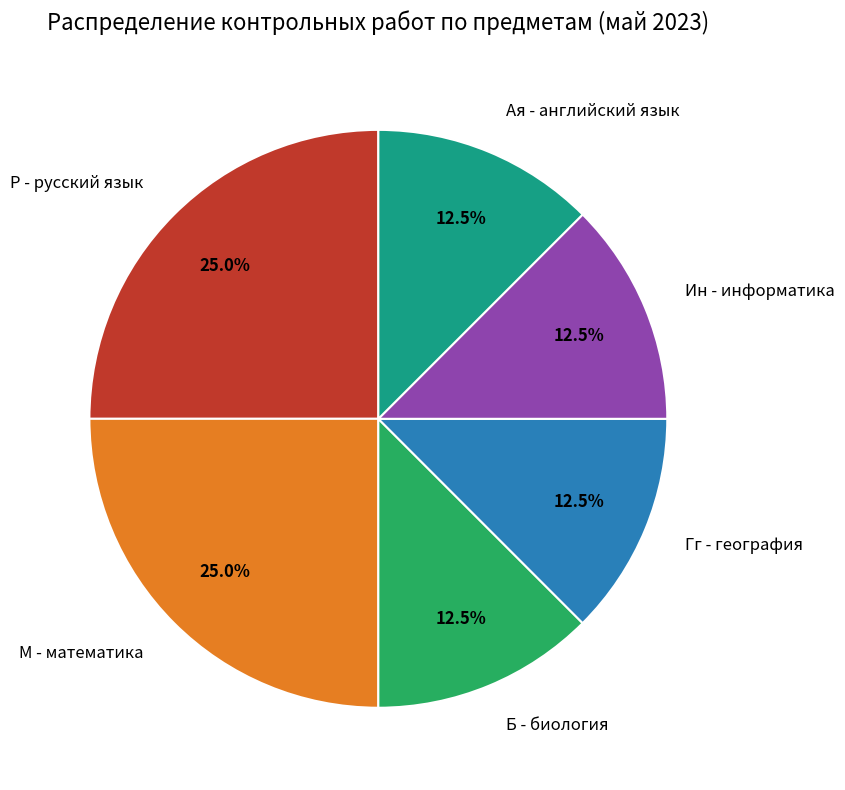

Is there a majority slice in this chart?

No